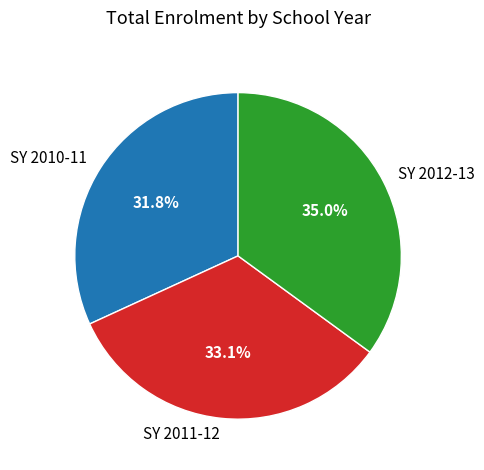

Rank the categories by value from highest to lowest.

SY 2012-13, SY 2011-12, SY 2010-11